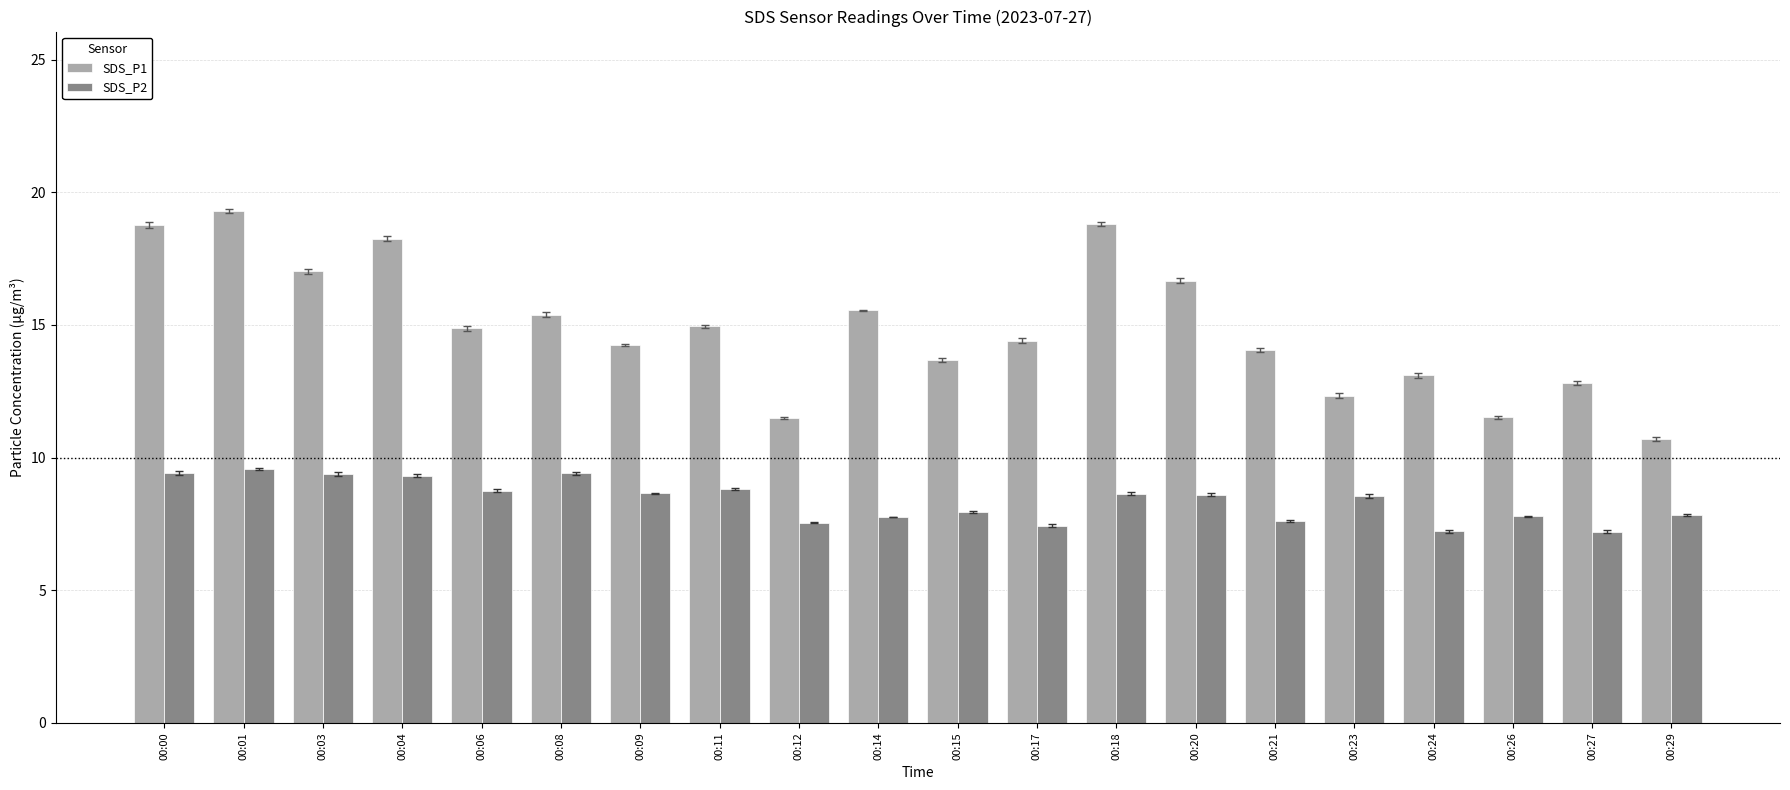

Is the value of SDS_P2 at 00:03 greater than the value of SDS_P1 at 00:21?

No